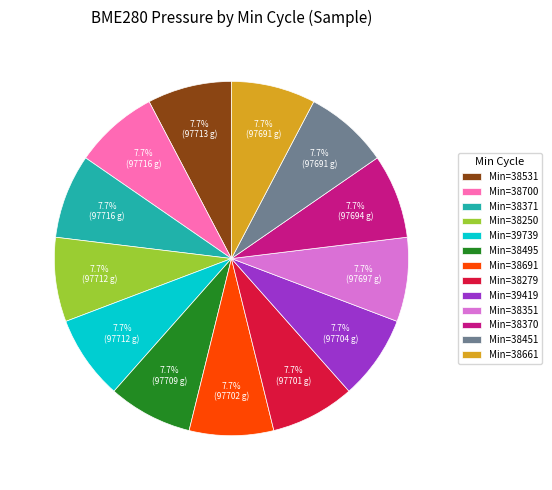

Do Min=39419 and Min=38279 together represent more than half of the pie?

No